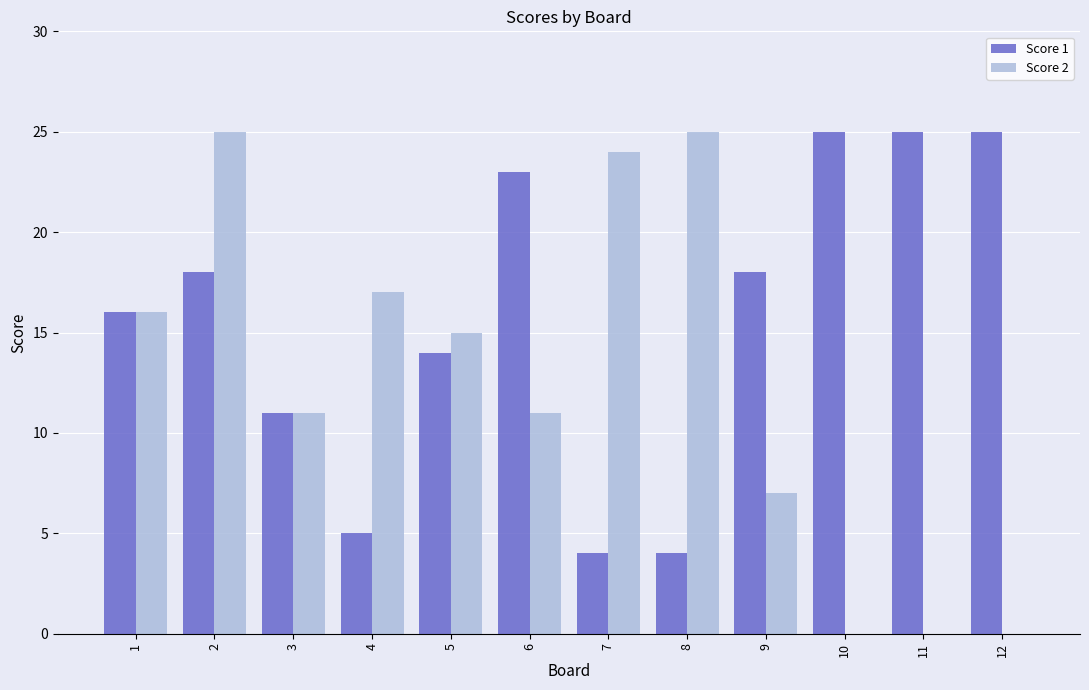

Reading left to right, what are all the values shown in this chart?

Score 1: 16	18	11	5	14	23	4	4	18	25	25	25
Score 2: 16	25	11	17	15	11	24	25	7	0	0	0